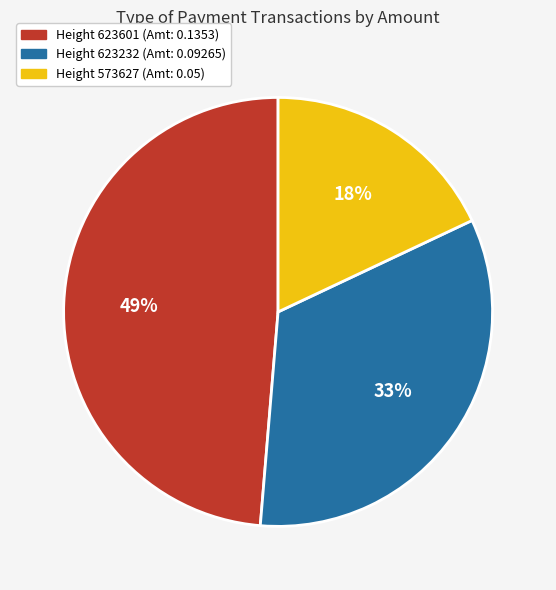

Does any single category account for the majority?

No